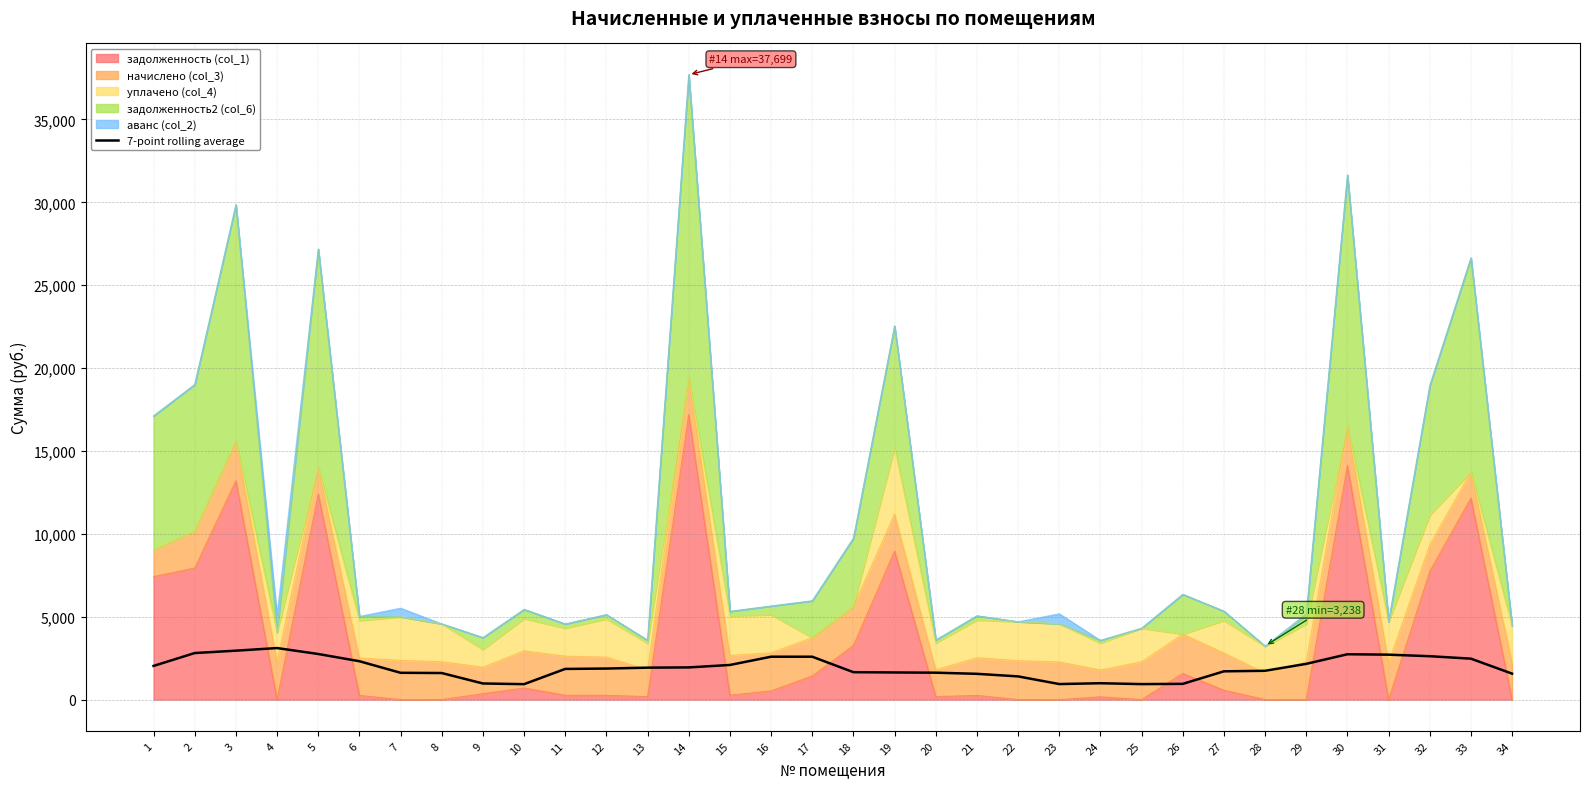

How many values exceed 1870?

17